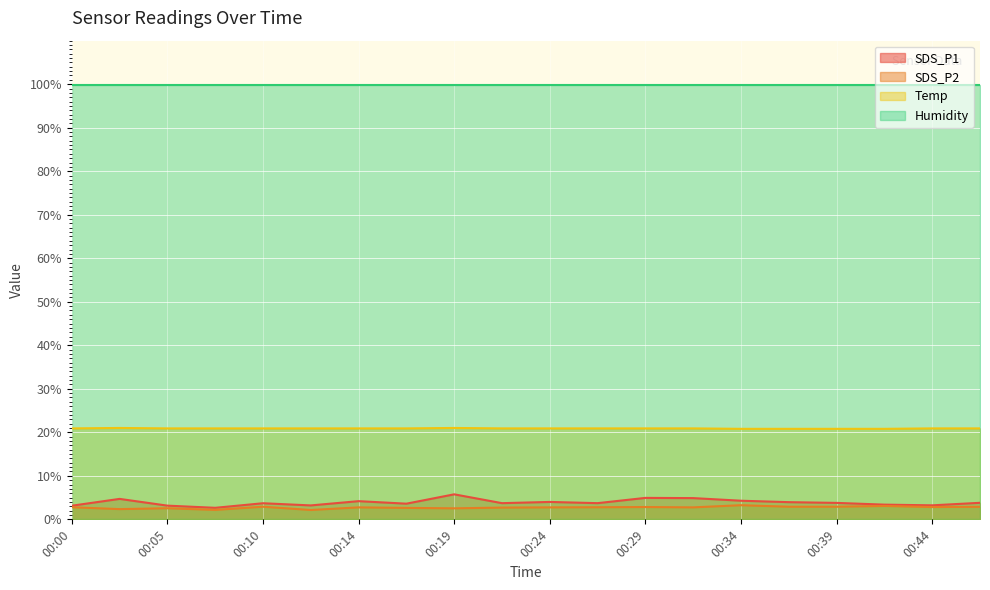

Count the number of data series in this chart.

4